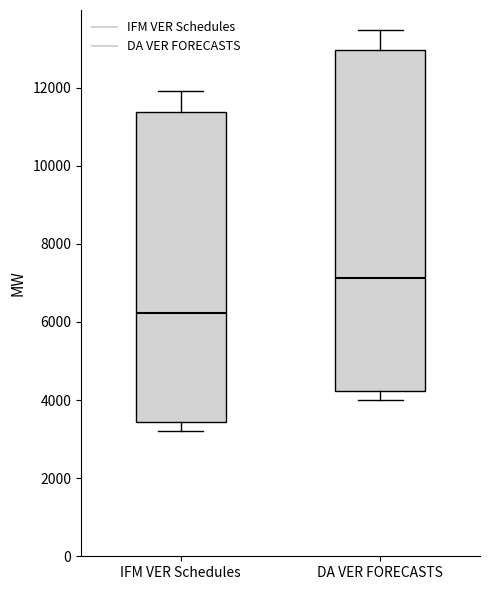

Where does the median line of the box for IFM VER Schedules sit on the y-axis? The values are not printed on the chart, so give them approximately, as read against the axis.

6200